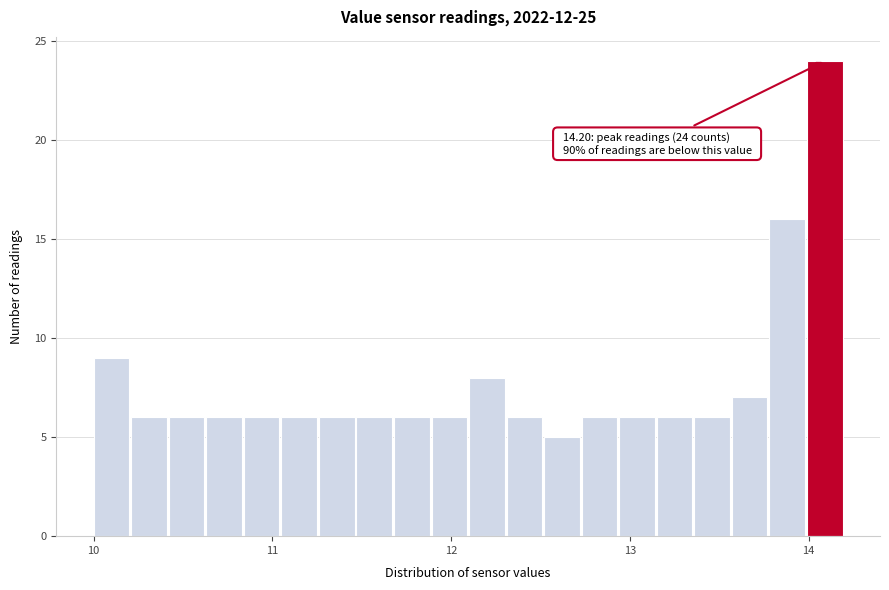

Around what value on the x-axis is the tallest bar? Give the approximate position of its centre, as read against the axis.

14.1